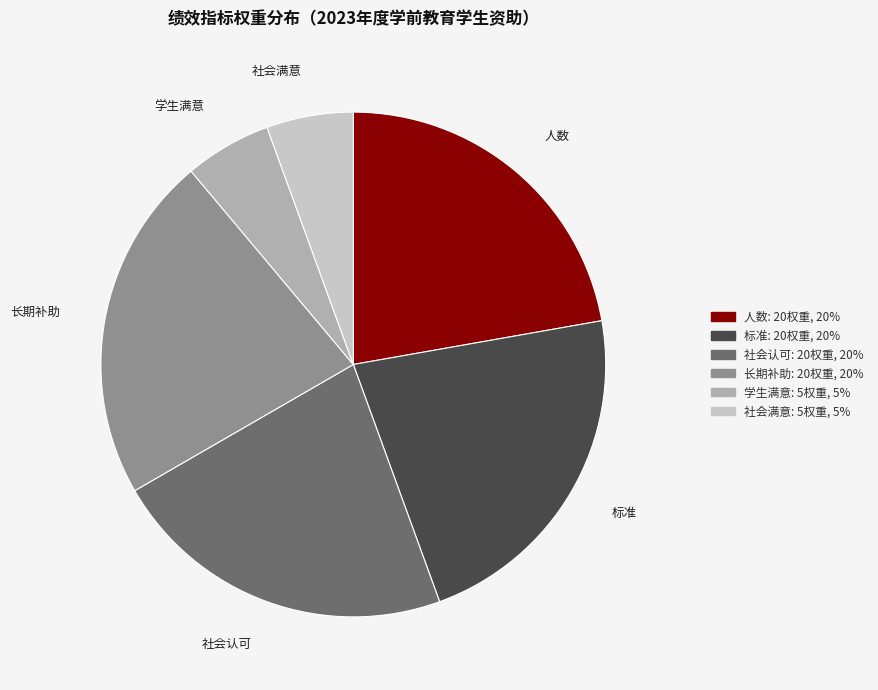

Do 人数 and 标准 together represent more than half of the pie?

No